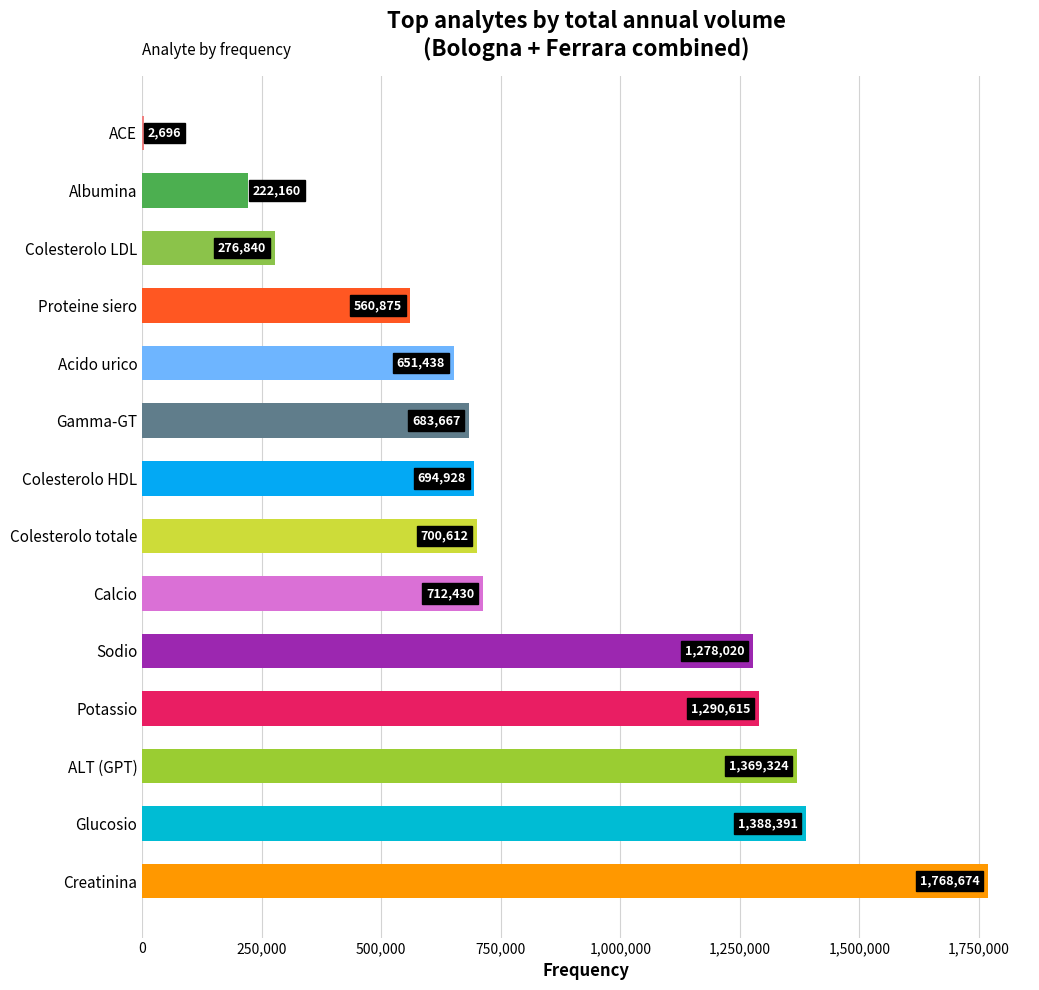

Where is the data nearest to the value 885685?

Calcio